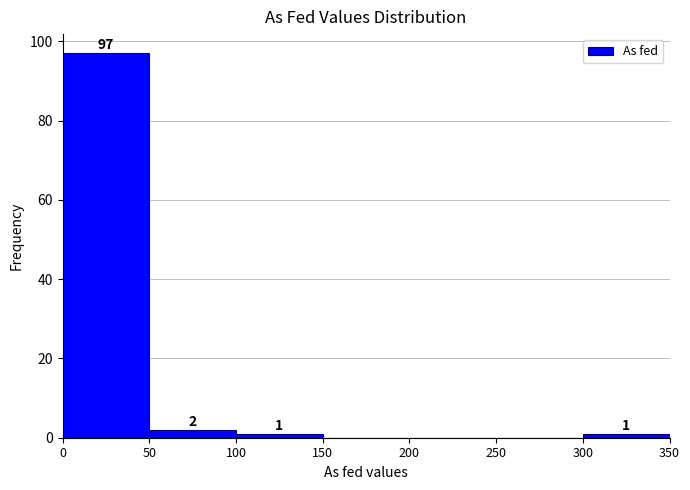

Over which range of the x-axis is the bar tallest?

0 to 50